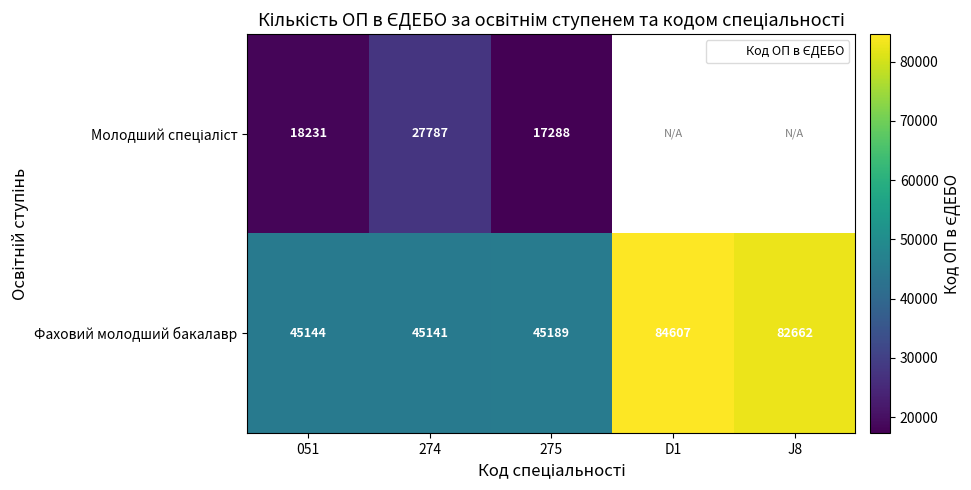

The value of Фаховий молодший бакалавр at D1 is 84607.0. True or false?

True